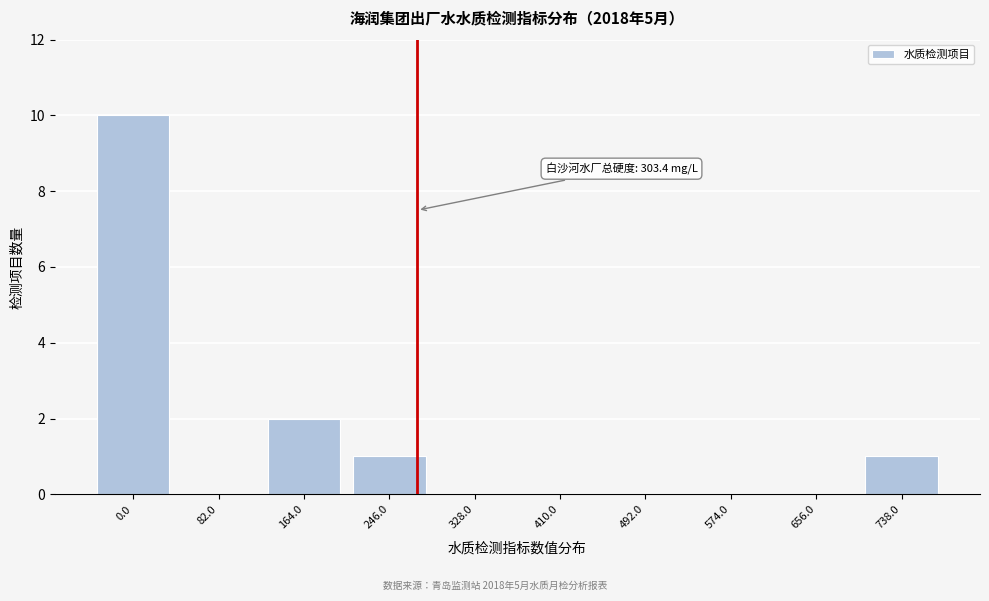

Reading right to left, what are all the values shown in this chart?

738.0=1	656.0=0	574.0=0	492.0=0	410.0=0	328.0=0	246.0=1	164.0=2	82.0=0	0.0=10